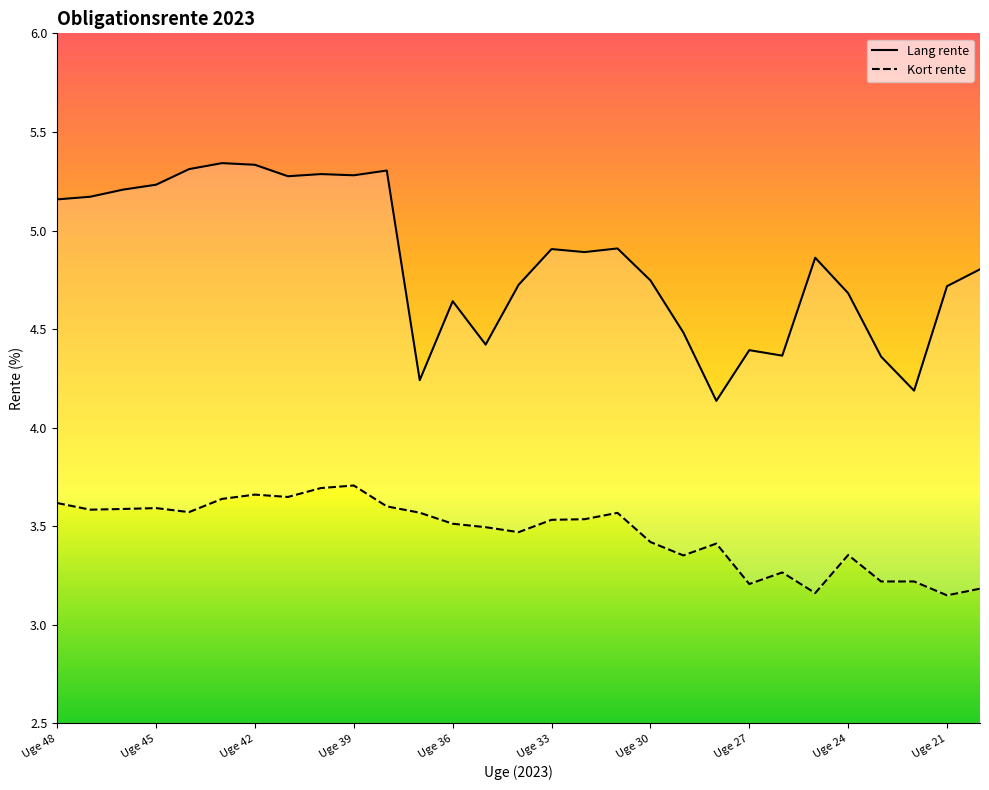

True or false: Kort rente and Lang rente intersect in this chart.

False